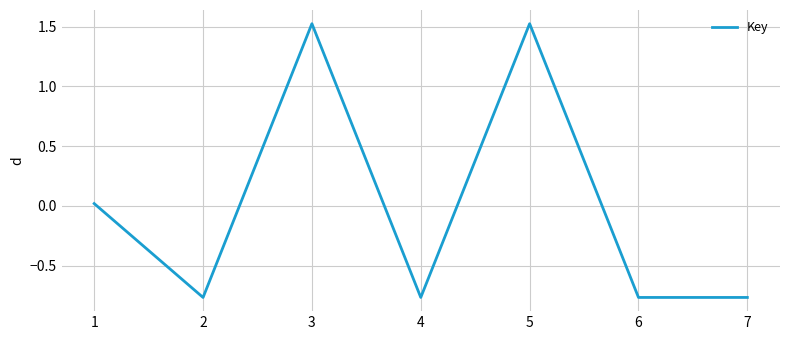

What is the maximum value shown in the chart?

1.5